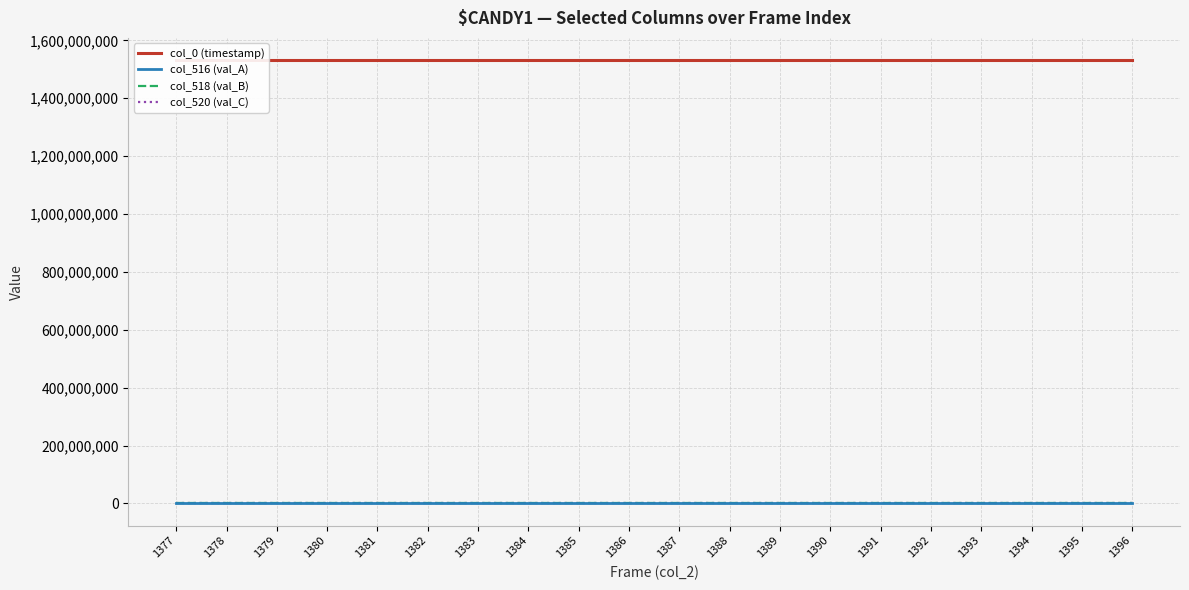

How many lines are shown in the chart?

4